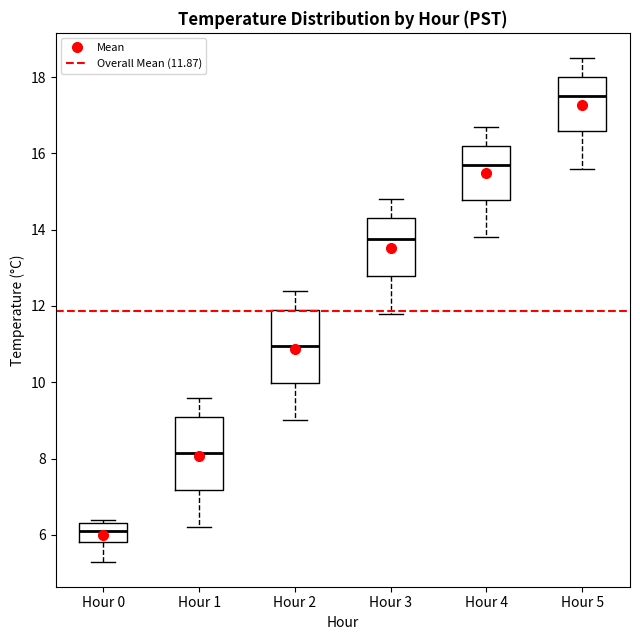

Reading left to right, read every box against the y-axis: the position of its median line, the range the box covers, and the ends of its whiskers. The values are not printed on the chart, so give them approximately, as read against the axis.

Hour 0: median 6.2, box 5.8 to 6.4, whiskers 5.4 to 6.4 (just above the box's upper edge)
Hour 1: median 8.2, box 7.2 to 9.2, whiskers 6.2 to 9.6
Hour 2: median 11.0, box 10.0 to 12.0, whiskers 9.0 to 12.4
Hour 3: median 13.8, box 12.8 to 14.4, whiskers 11.8 to 14.8
Hour 4: median 15.8, box 14.8 to 16.2, whiskers 13.8 to 16.8
Hour 5: median 17.6, box 16.6 to 18.0, whiskers 15.6 to 18.6